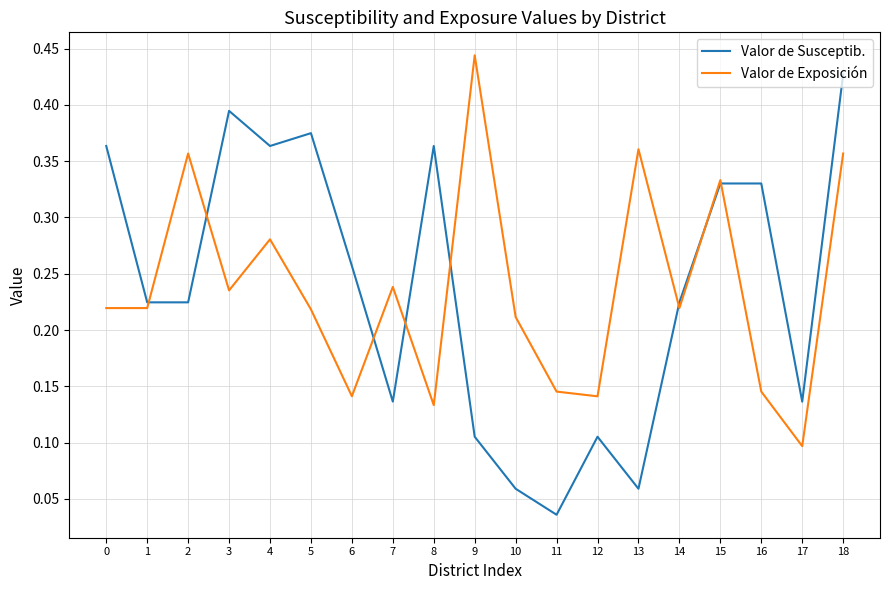

What is the total value across all series at 0?

0.6